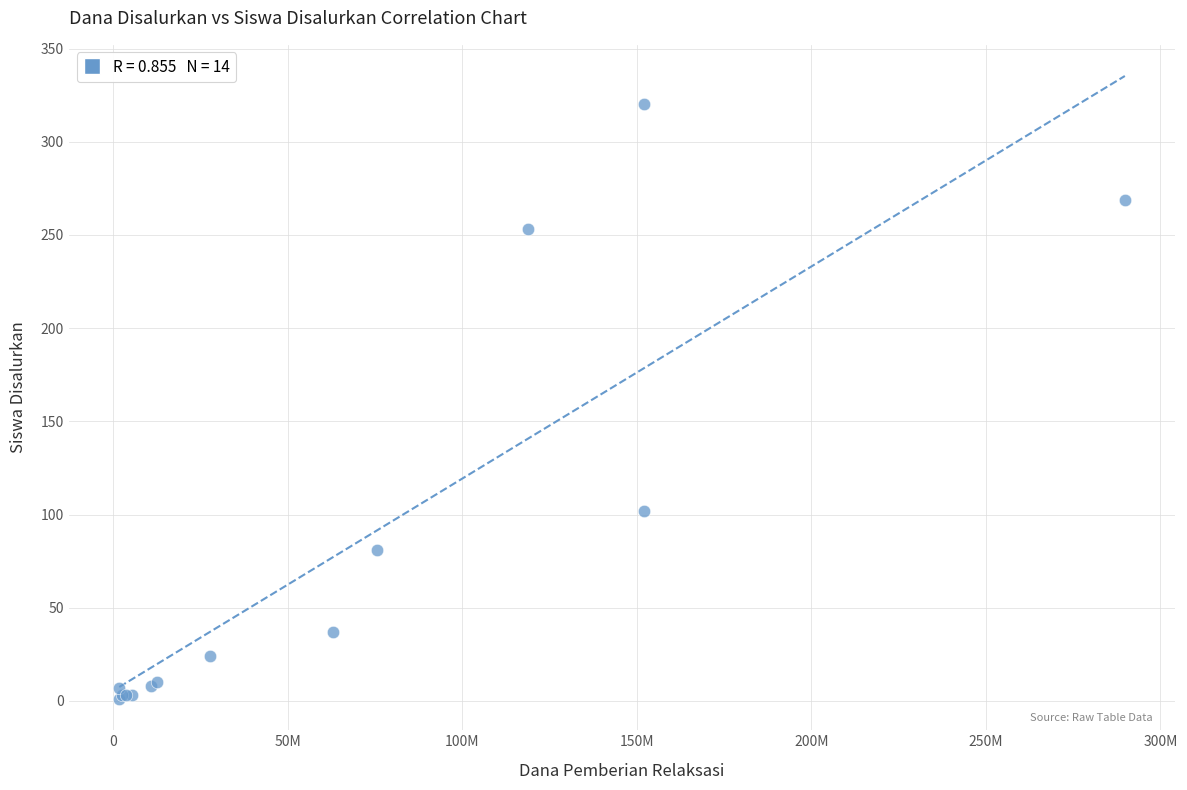

What Y value in the scatter plot is closest to 160?

102